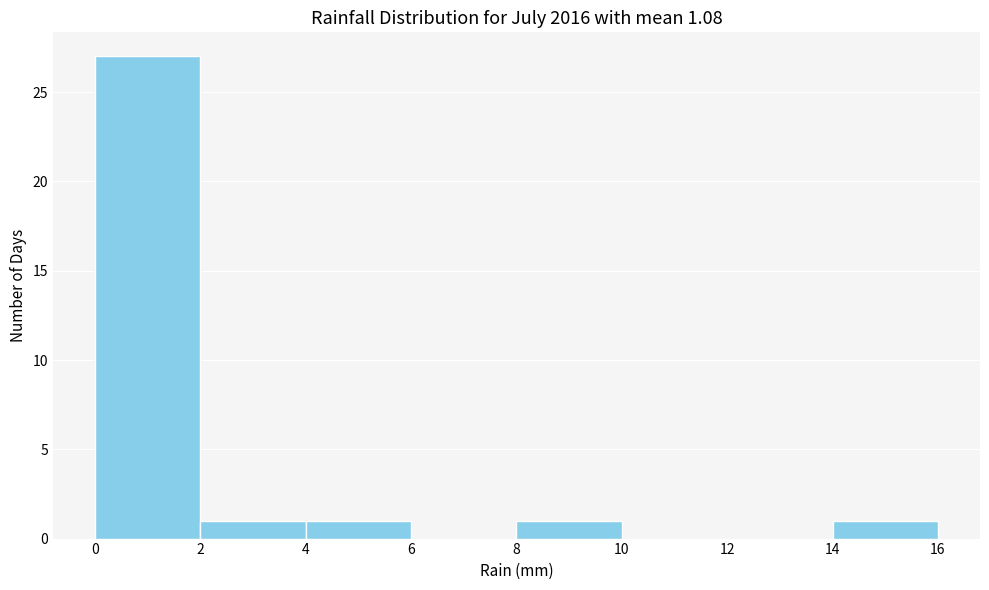

Which range on the x-axis has the tallest bar?

0 to 2